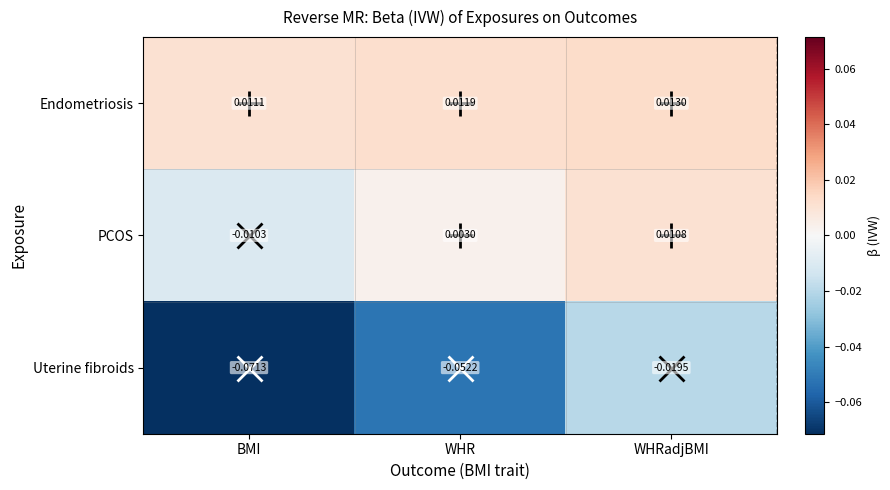

At which label is PCOS closest to 0?

WHR